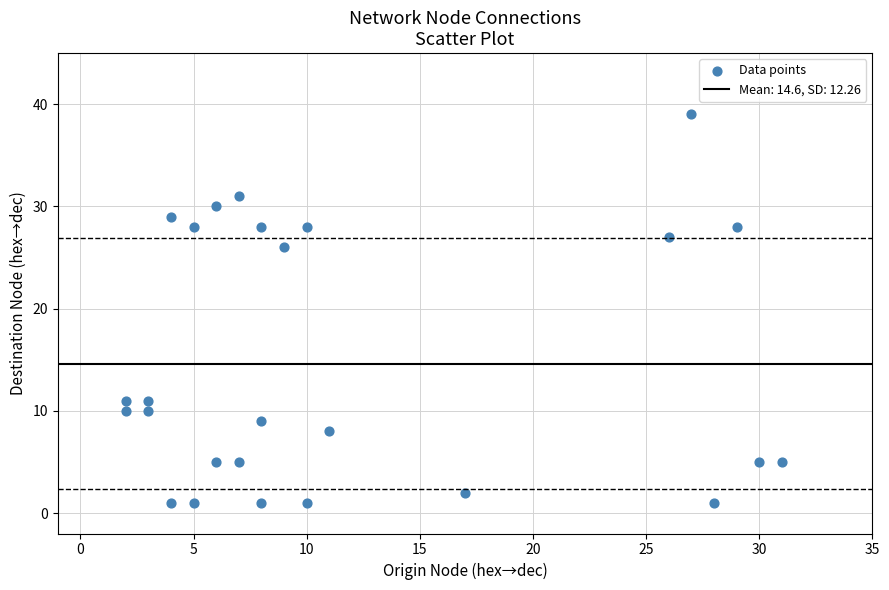

What is the range of X values (max minus min)?

29